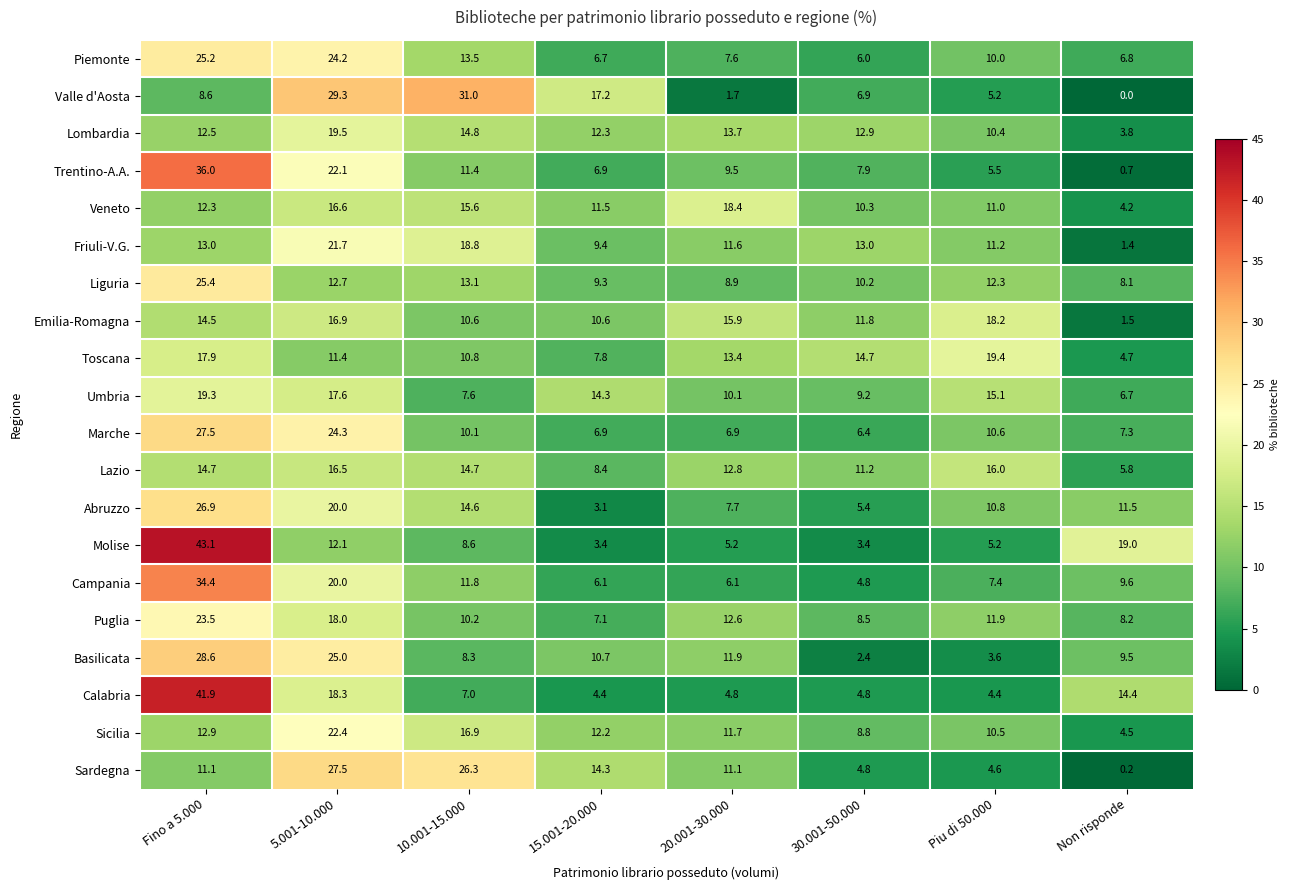

Which label corresponds to the largest value in the chart?

Fino a 5.000